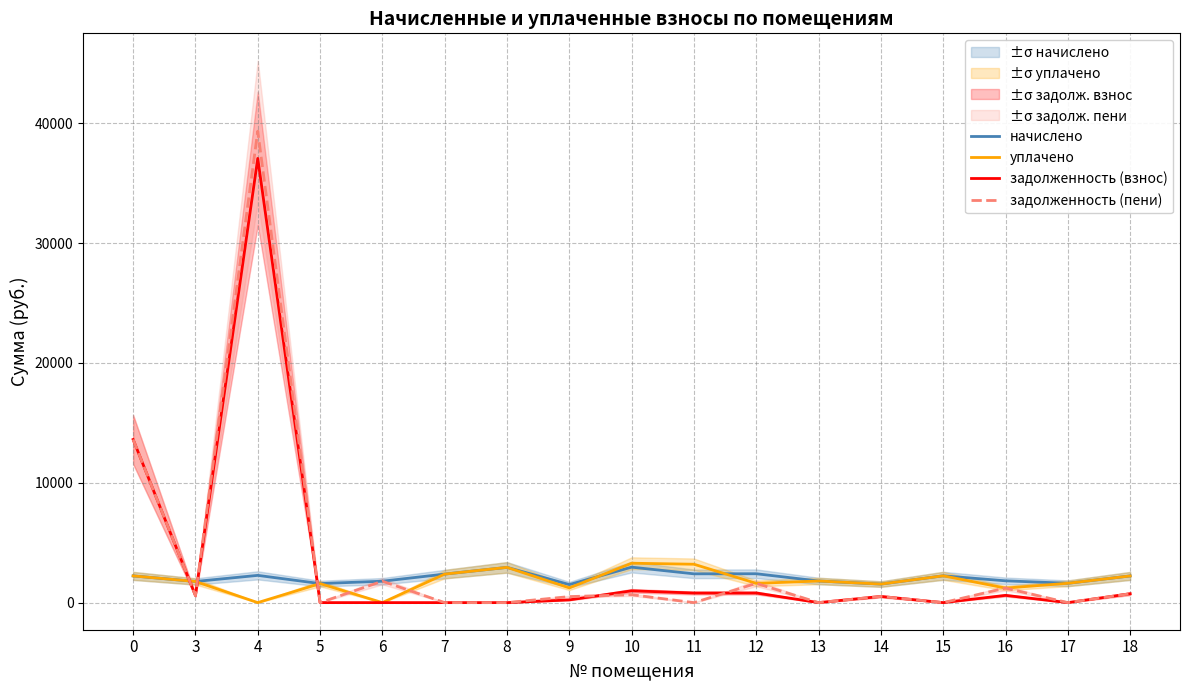

At which label is уплачено closest to 1643?

17